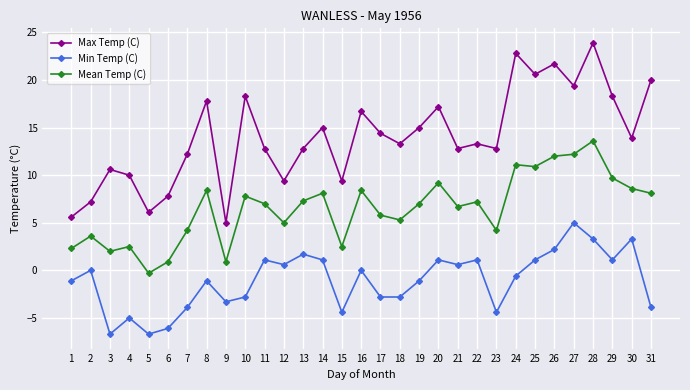

True or false: Max Temp (C) and Min Temp (C) cross at least once.

False